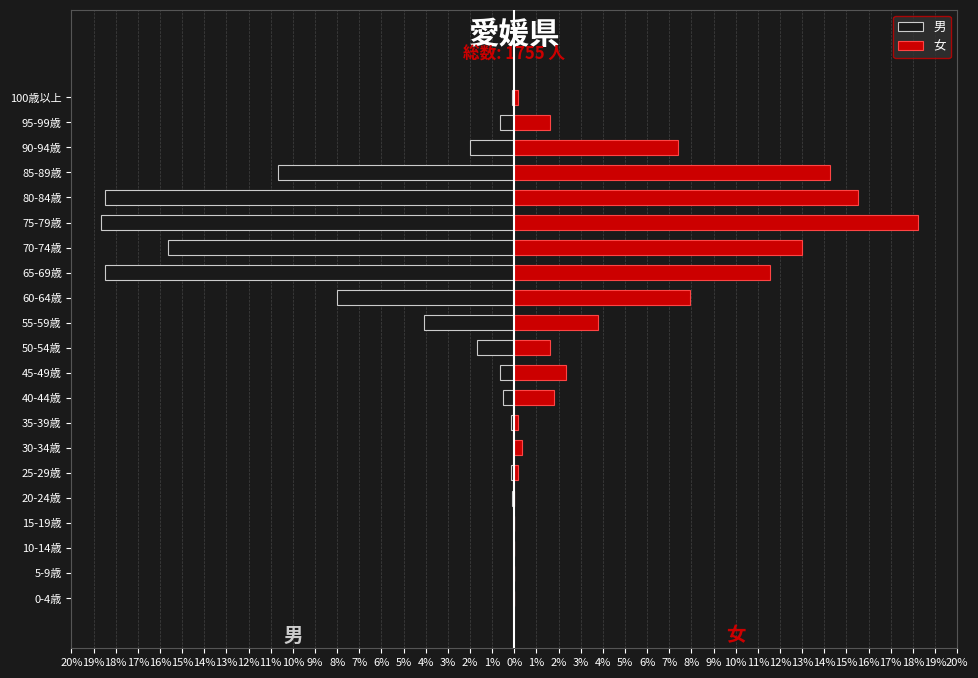

What is the approximate value of 男 at 50-54歳?

-1.7